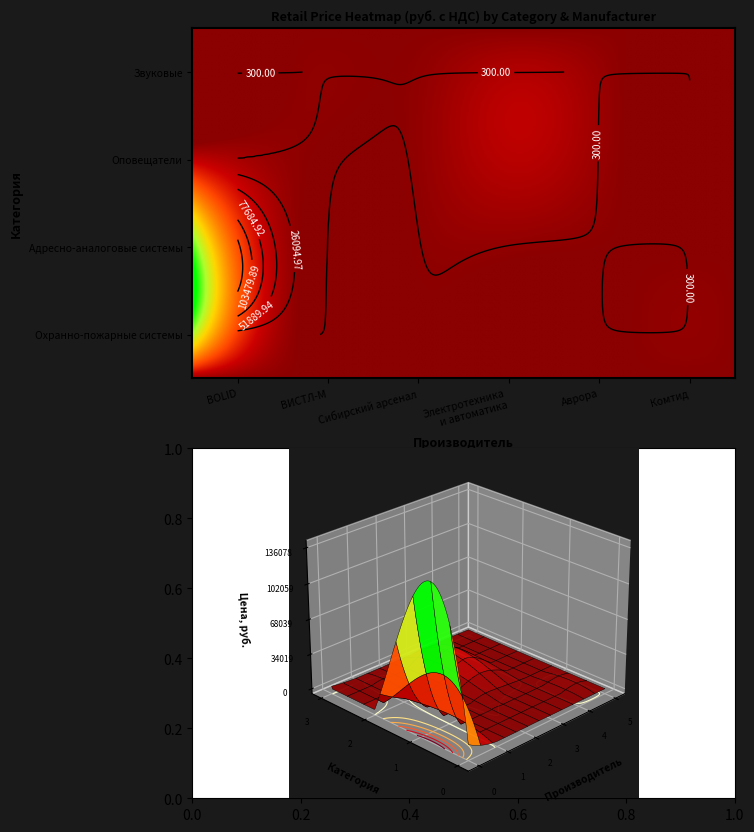

Between 8 and 10, which series saw the biggest shift?

BOLID